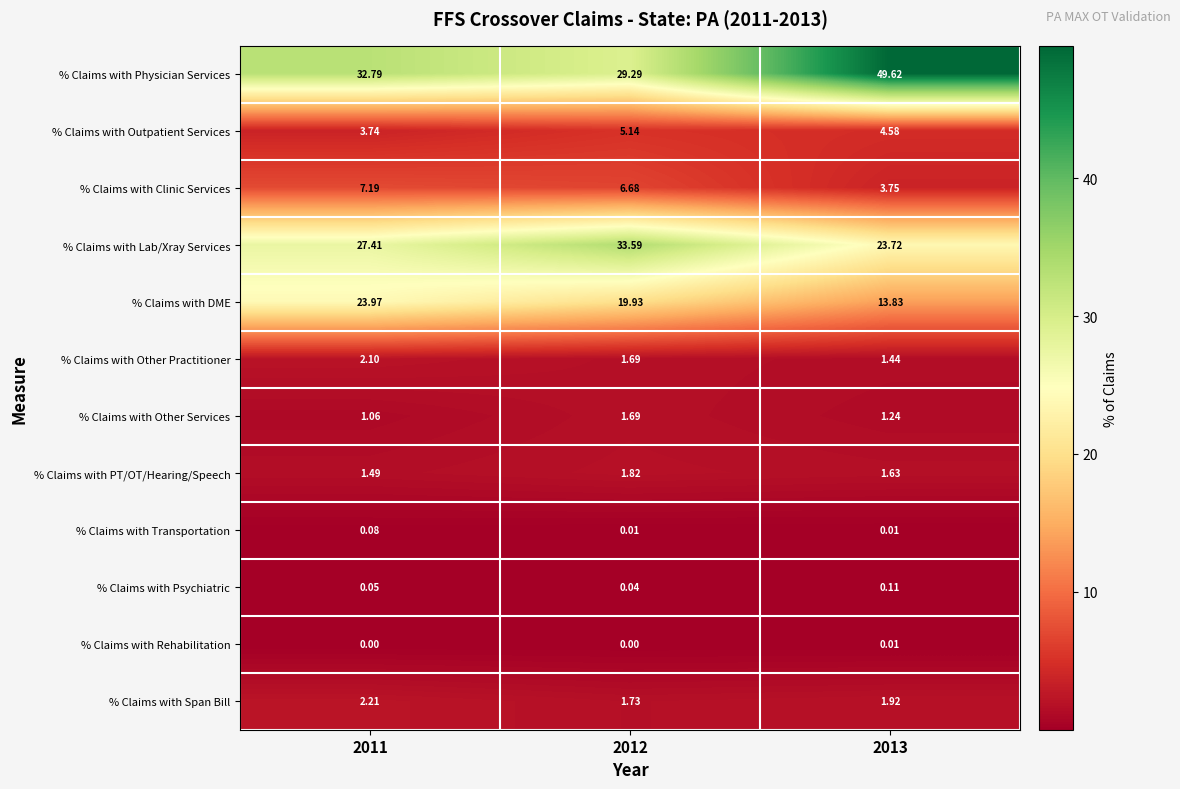

Is the value of % Claims with Rehabilitation at 2012 greater than the value of % Claims with Span Bill at 2012?

No